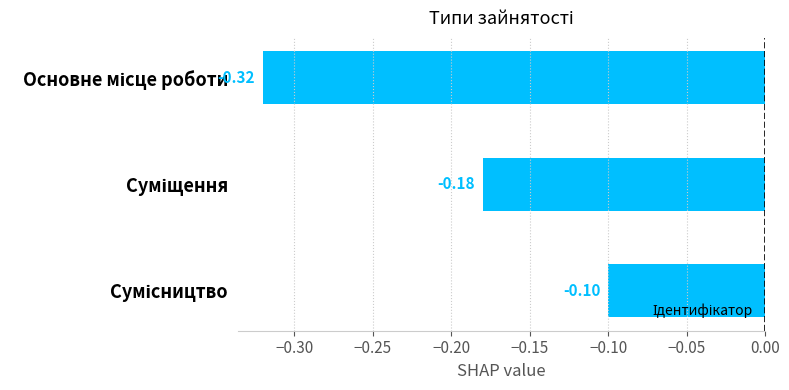

What is the sum of all values?

-0.6